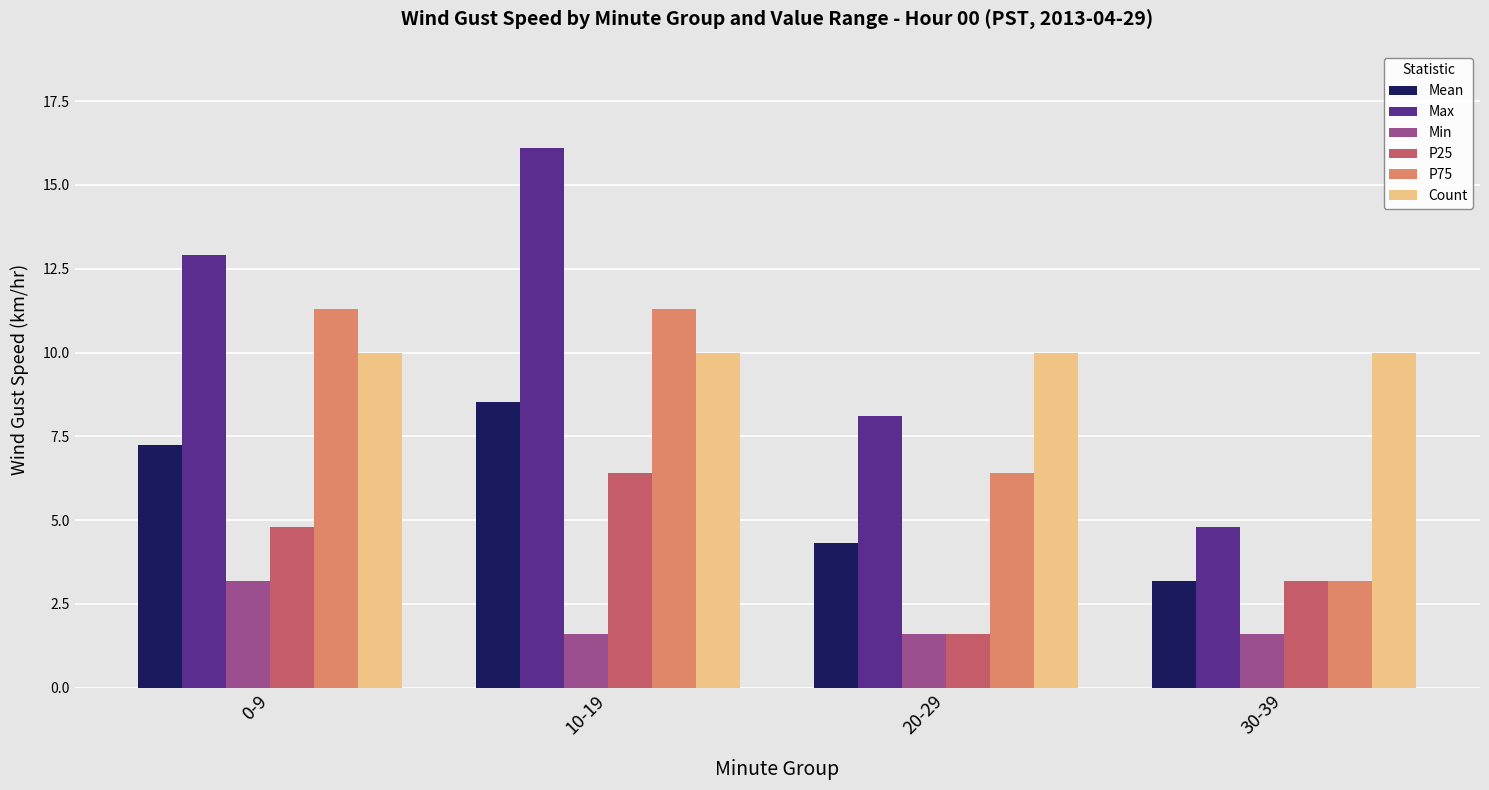

What is the label of the 1st bar from the left?

0-9